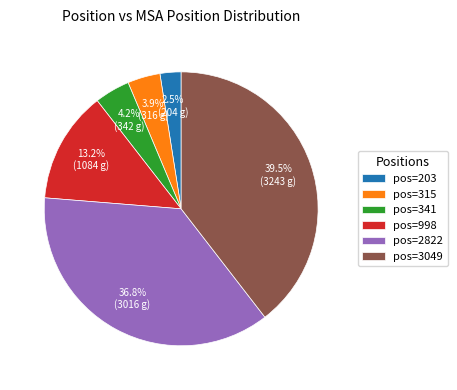

To the nearest percent, what is the difference between the largest and smallest slice percentages?

37%